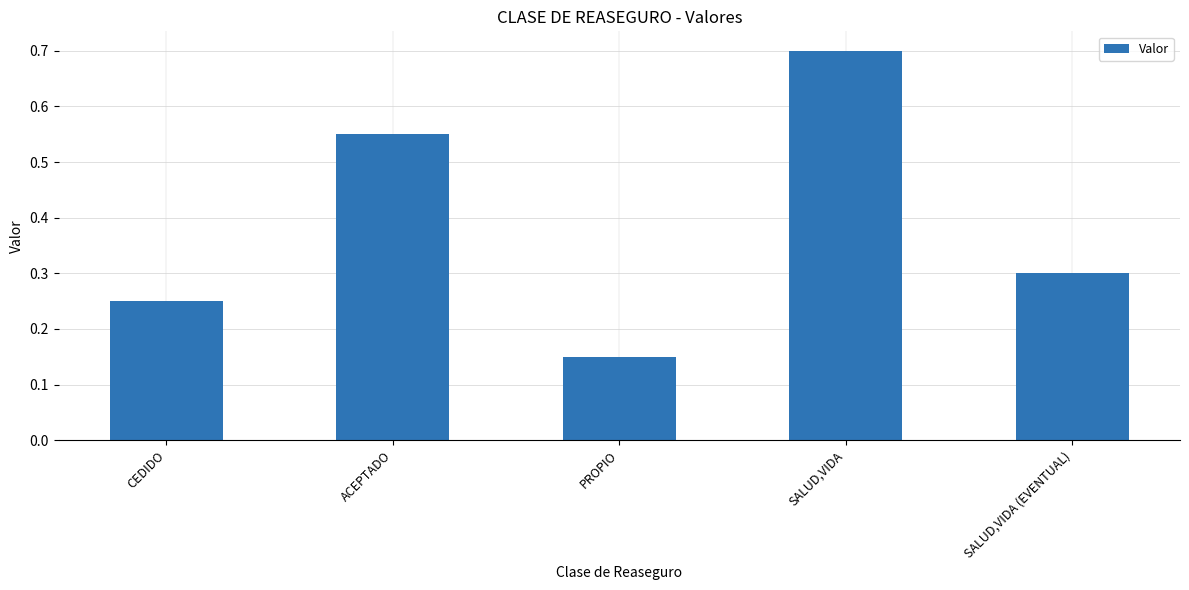

How many bars are there in total?

5